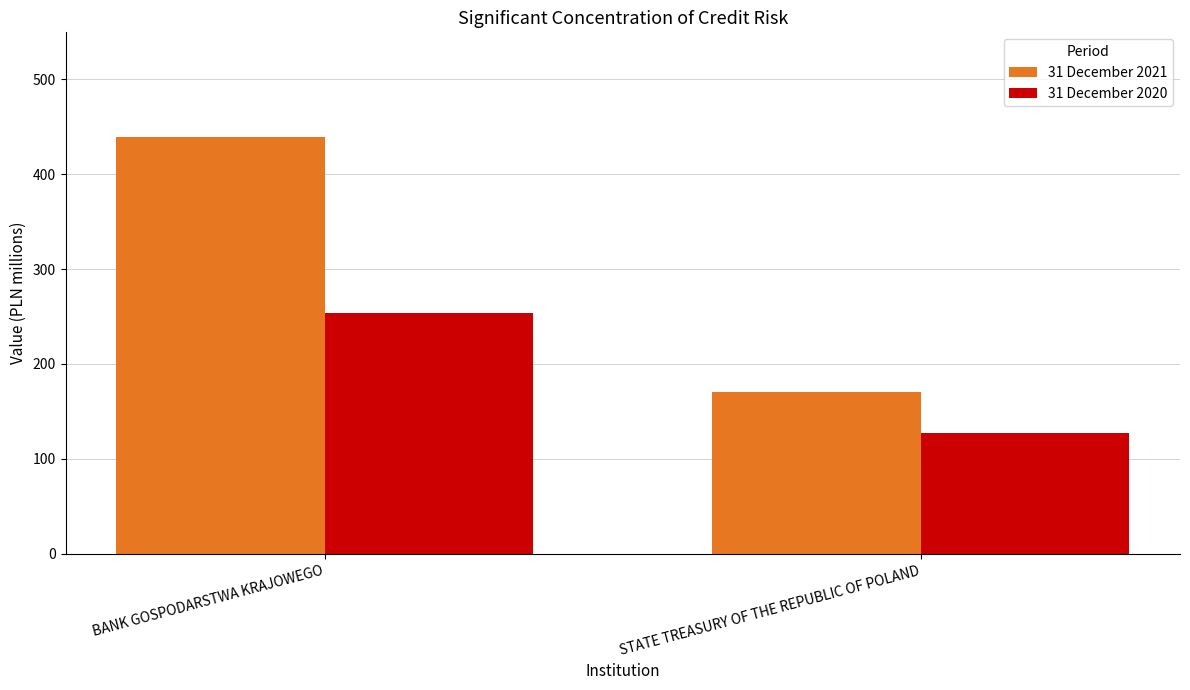

Is it true that 31 December 2020 equals 253.3 at BANK GOSPODARSTWA KRAJOWEGO?

True